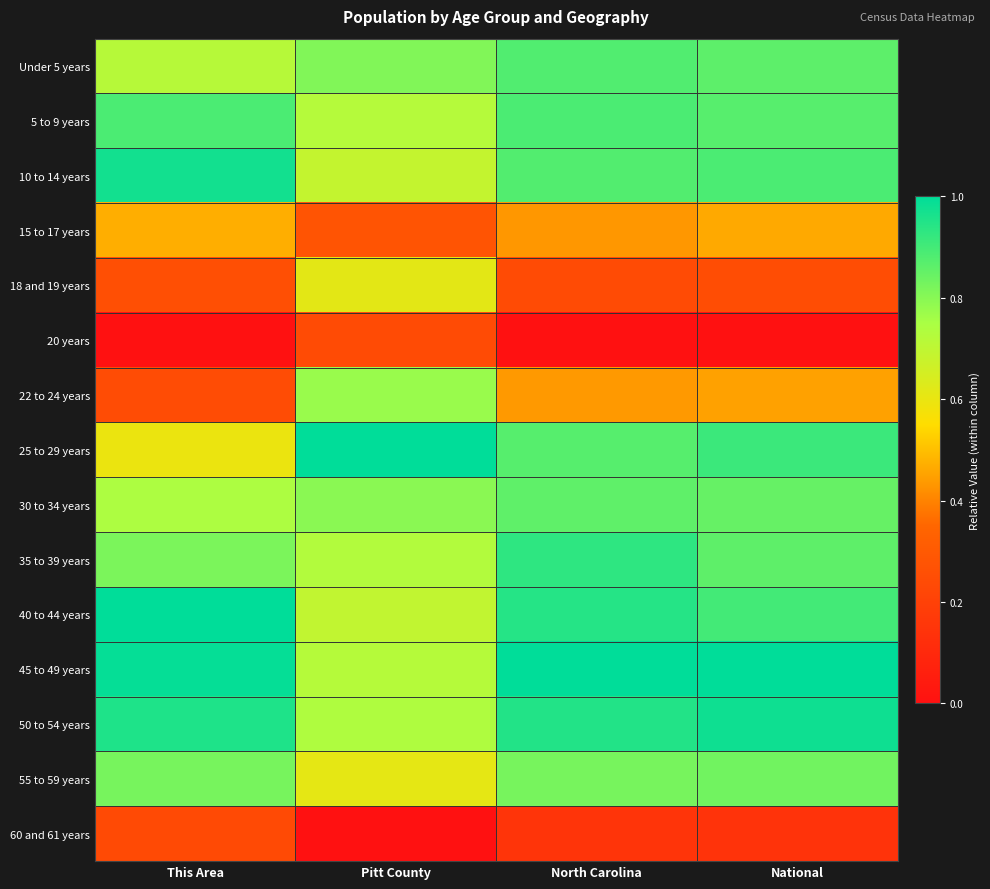

What is the spread (max minus min) of values at This Area?

1.0